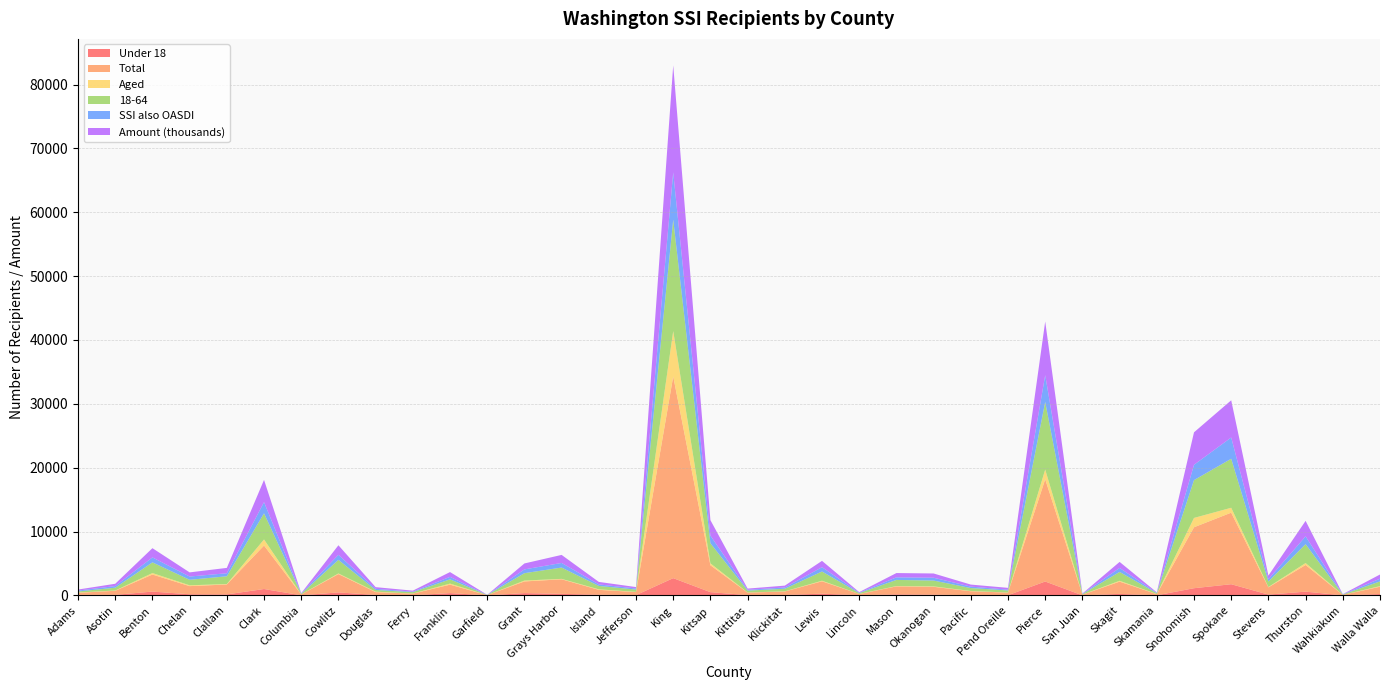

Reading right to left, transcribe all the data shown in this chart.

Under 18: 208	9	586	125	1750	1124	15	235	7	2174	29	43	115	158	32	267	68	42	505	2700	46	107	242	361	4	361	18	72	466	14	999	156	173	597	84	79
Total: 1147	74	4178	1132	11208	9546	177	1919	105	16015	404	605	1229	1254	185	1943	543	392	4217	31593	476	762	2281	1824	35	1319	260	443	2868	129	6810	1554	1279	2672	640	325
Aged: 98	0	302	55	766	1461	17	134	11	1515	17	41	67	49	11	87	28	20	298	7102	36	79	64	139	3	167	14	67	104	14	950	66	129	230	40	45
18-64: 740	57	2957	860	7674	5921	133	1388	77	10590	323	462	912	963	129	1444	400	298	3144	17447	354	534	1773	1153	25	666	214	266	2127	85	4093	1217	861	1673	438	168
SSI also OASDI: 418	25	1222	358	3332	2400	55	622	43	4201	124	226	444	402	66	674	195	126	1196	7417	166	237	722	592	13	391	82	181	785	51	1755	474	513	775	257	140
Amount (thousands): 660	32	2428	569	5825	5087	78	946	49	8400	284	317	666	673	91	993	295	187	2426	16747	226	393	1258	934	14	749	156	262	1499	60	3481	839	648	1448	362	158